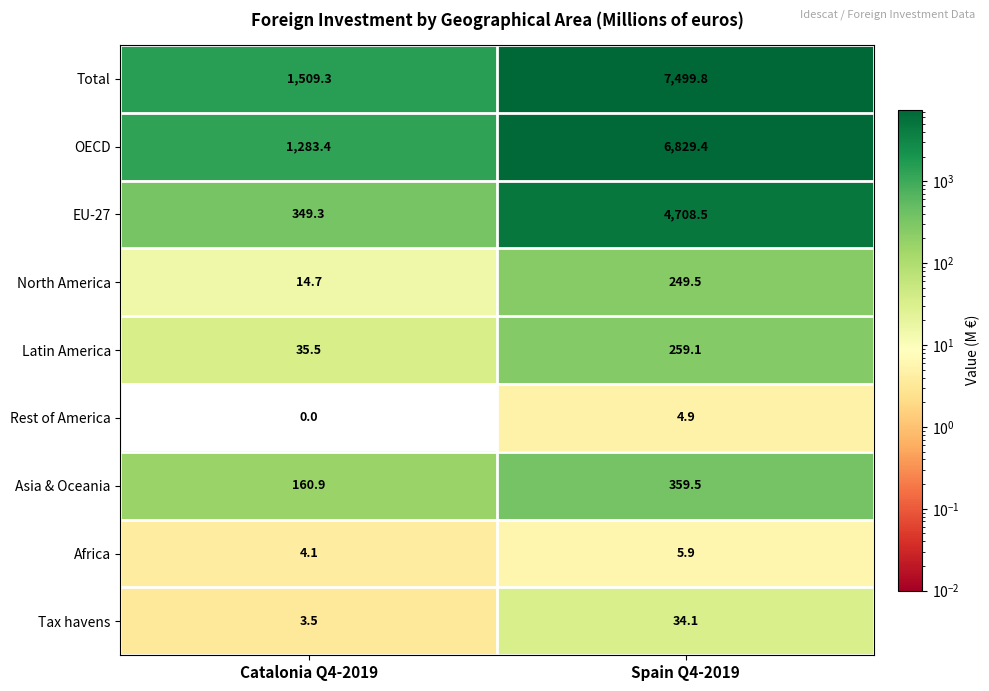

Reading left to right, extract all data points from this chart.

Total: Catalonia Q4-2019=1509.3	Spain Q4-2019=7499.8
OECD: Catalonia Q4-2019=1283.4	Spain Q4-2019=6829.4
EU-27: Catalonia Q4-2019=349.3	Spain Q4-2019=4708.5
North America: Catalonia Q4-2019=14.7	Spain Q4-2019=249.5
Latin America: Catalonia Q4-2019=35.5	Spain Q4-2019=259.1
Rest of America: Catalonia Q4-2019=0.0	Spain Q4-2019=4.9
Asia & Oceania: Catalonia Q4-2019=160.9	Spain Q4-2019=359.5
Africa: Catalonia Q4-2019=4.1	Spain Q4-2019=5.9
Tax havens: Catalonia Q4-2019=3.5	Spain Q4-2019=34.1